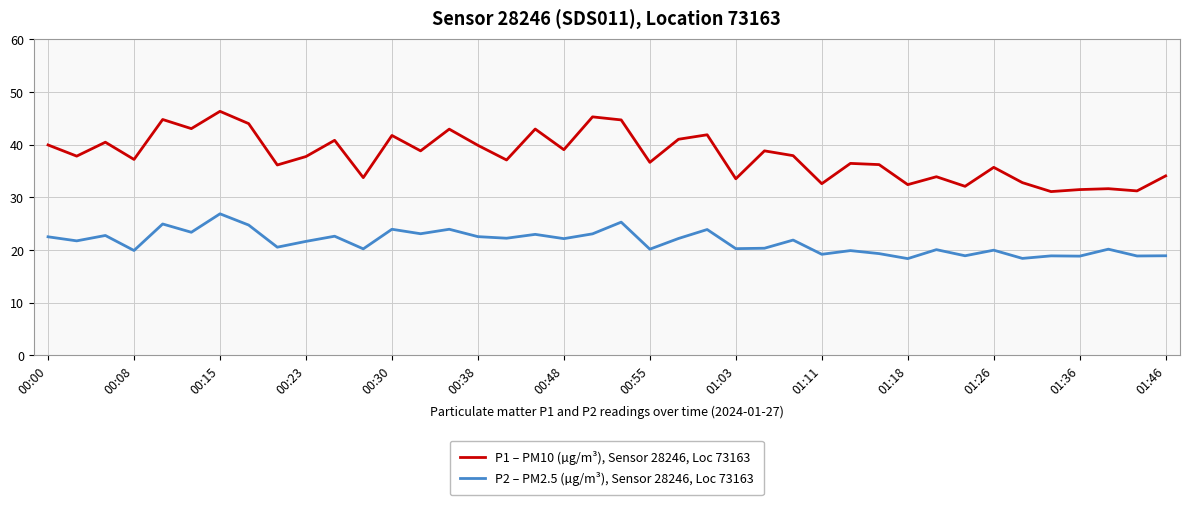

In P1 – PM10 (µg/m³), Sensor 28246, Loc 73163, how many points are lower than both neighbors (excluding endpoints)?

15